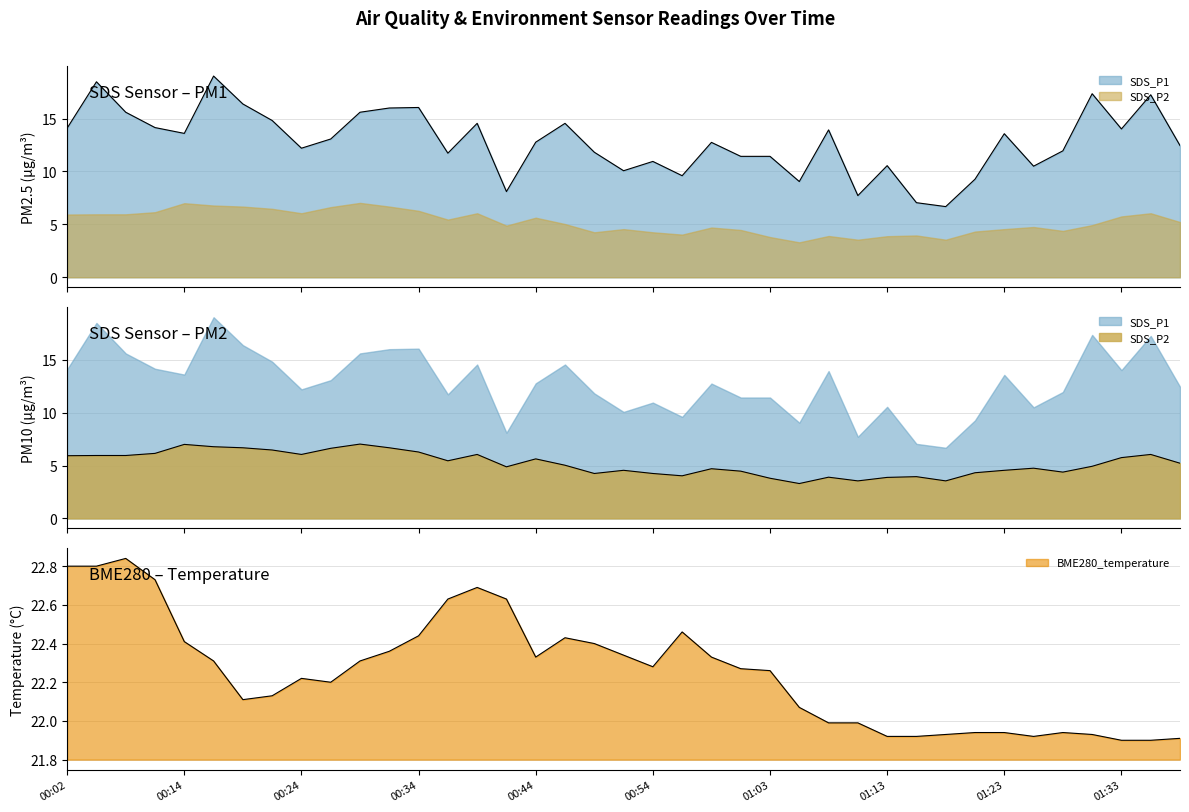

Between 2022/07/05 00:24 and 2022/07/05 00:41, which series saw the biggest shift?

SDS_P1